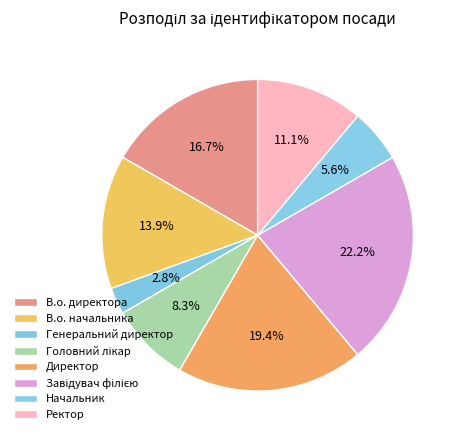

Count the number of slices in the pie.

8